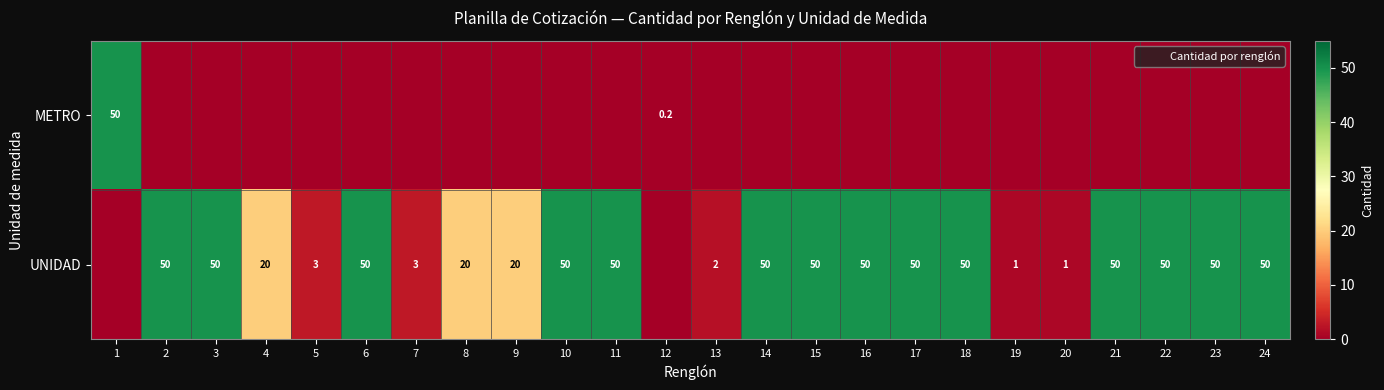

What is the sum of the METRO values at 11 and 12?

0.2